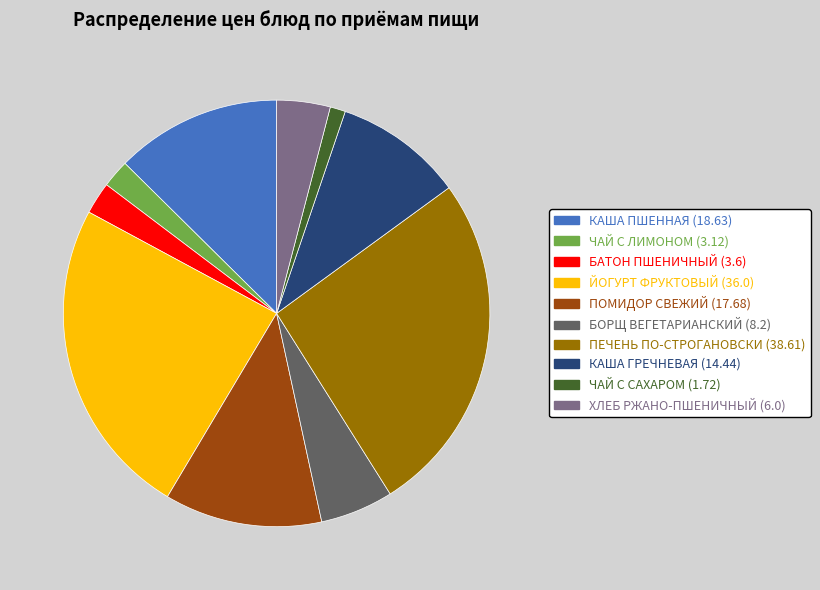

Is the sum of ЧАЙ С ЛИМОНОМ (3.12) and КАША ПШЕННАЯ (18.63) greater than half?

No